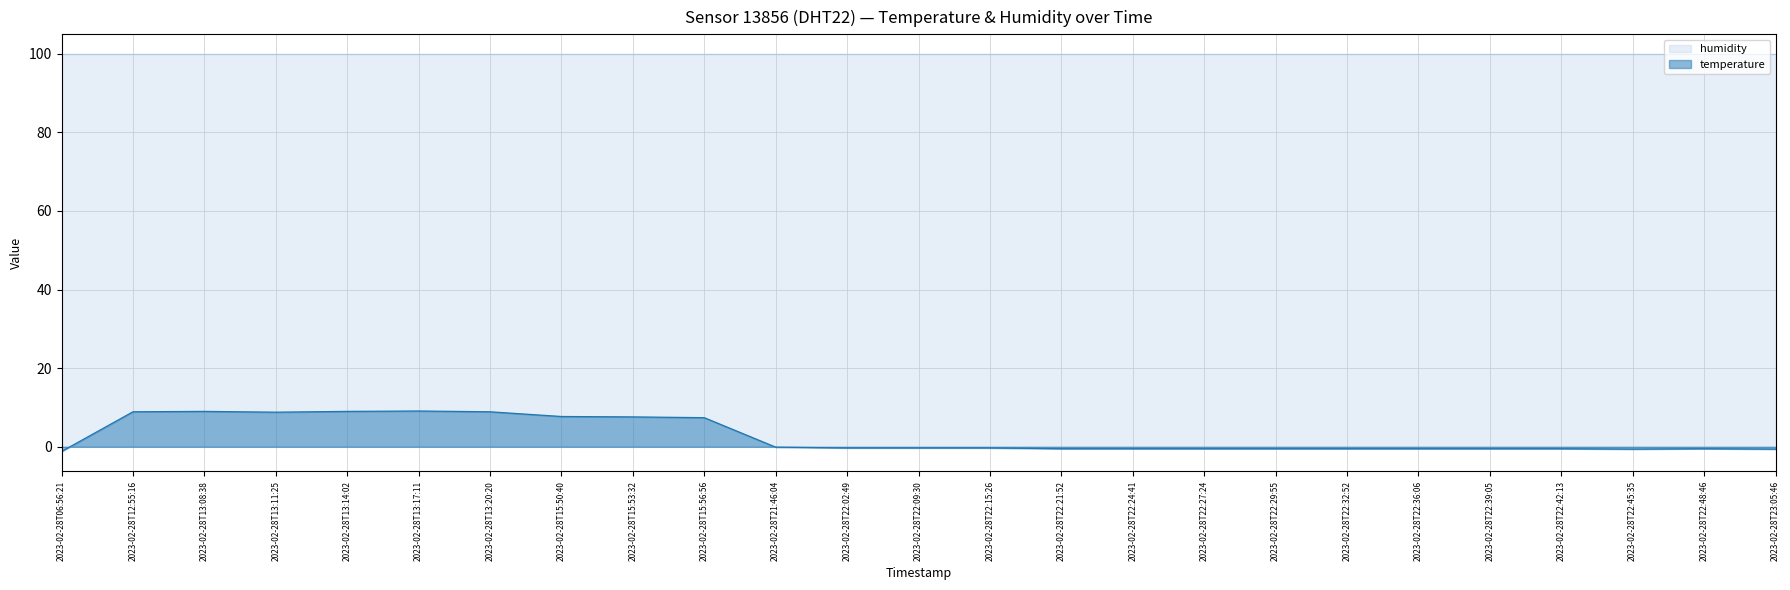

The chart shows a value of -0.5 at 2023-02-28T22:24:41. True or false?

True